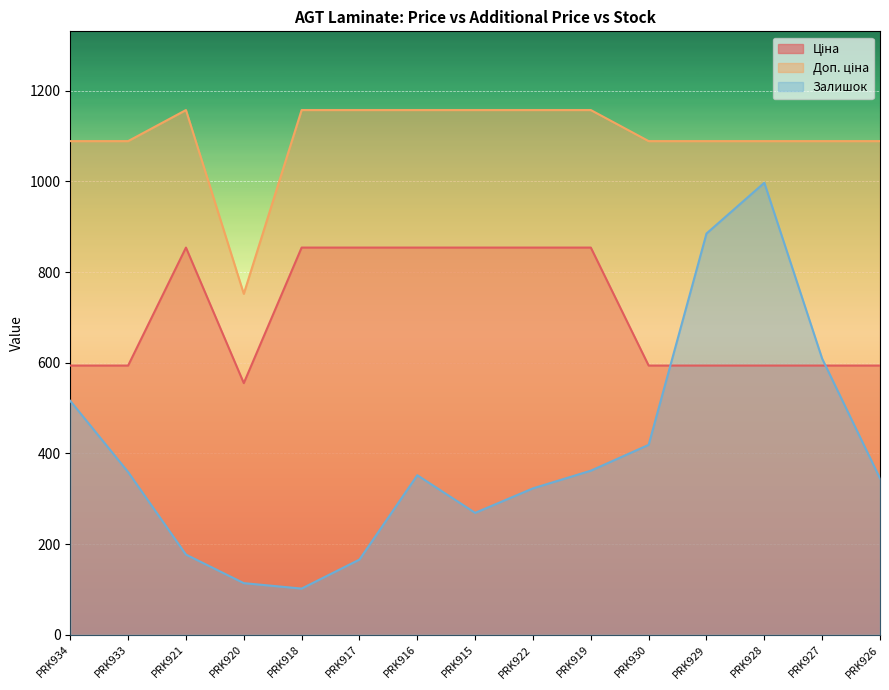

What are all the series names shown in the legend?

Ціна, Доп. ціна, Залишок